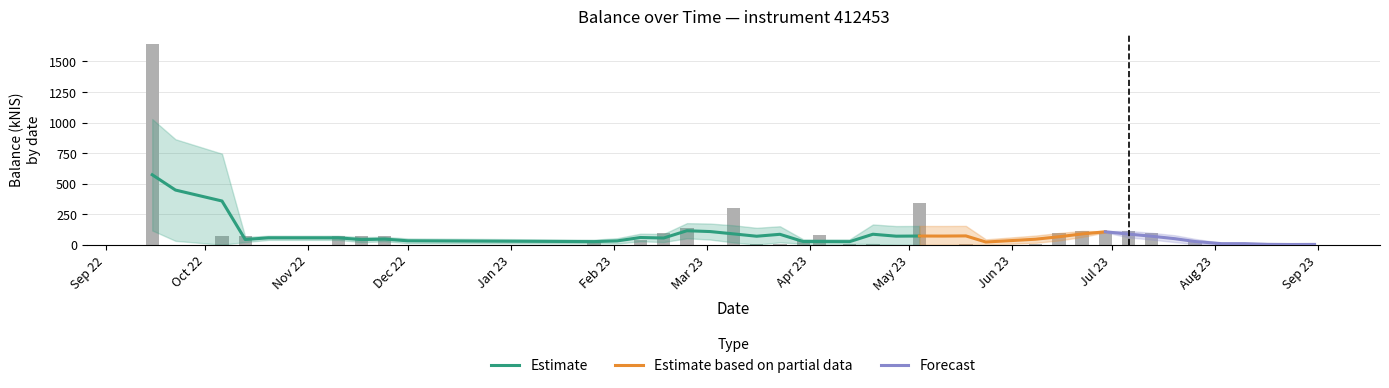

What is the change in value from 2022-09-15 to 2023-05-04?

-1300.9